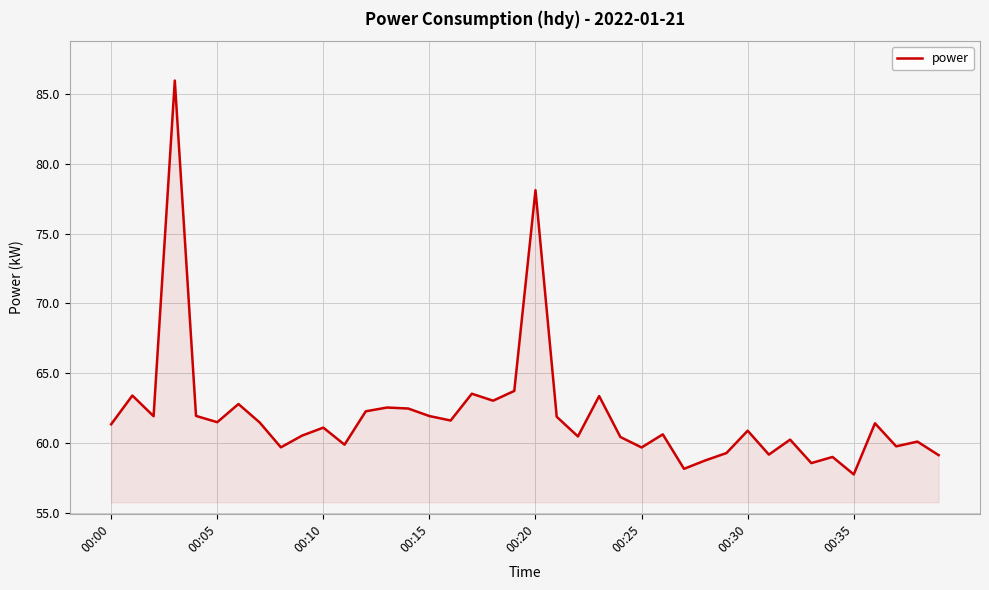

What is the smallest value displayed?

57.8